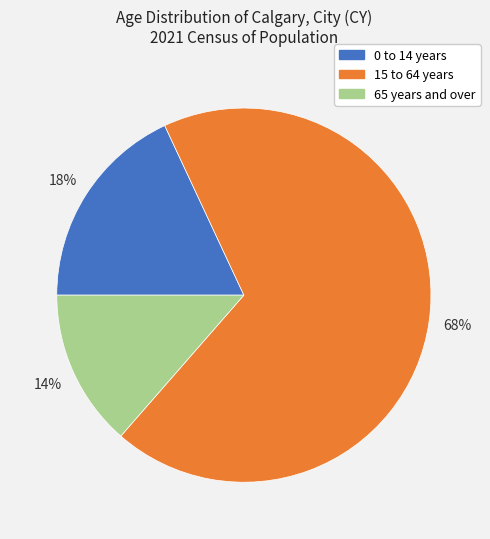

What is the majority slice?

15 to 64 years